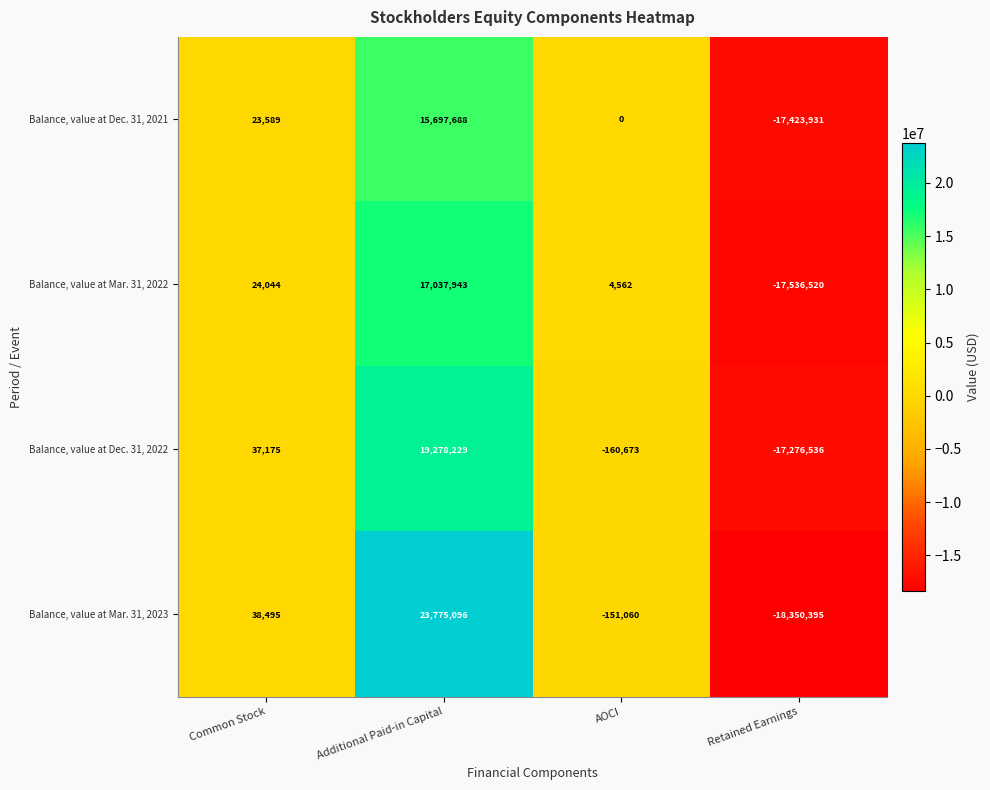

Reading left to right, list all the values displayed in this chart.

Balance, value at Dec. 31, 2021: Common Stock=23589	Additional Paid-in Capital=15697688	AOCI=0	Retained Earnings=-17423931
Balance, value at Mar. 31, 2022: Common Stock=24044	Additional Paid-in Capital=17037943	AOCI=4562	Retained Earnings=-17536520
Balance, value at Dec. 31, 2022: Common Stock=37175	Additional Paid-in Capital=19278229	AOCI=-160673	Retained Earnings=-17276536
Balance, value at Mar. 31, 2023: Common Stock=38495	Additional Paid-in Capital=23775096	AOCI=-151060	Retained Earnings=-18350395